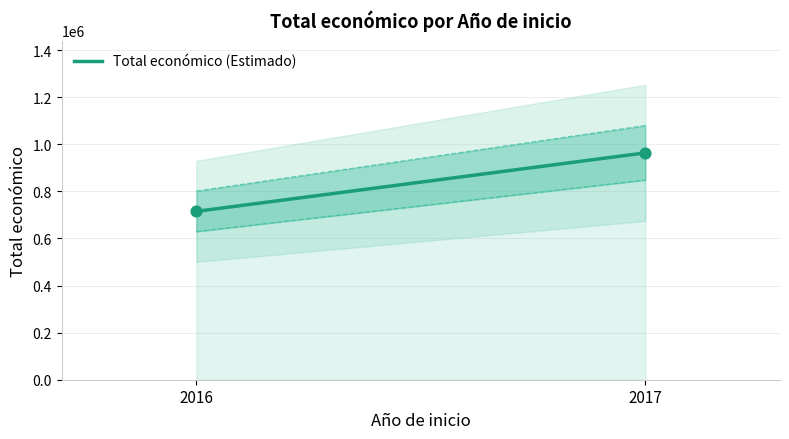

What is the range of Y values (max minus min)?

248461